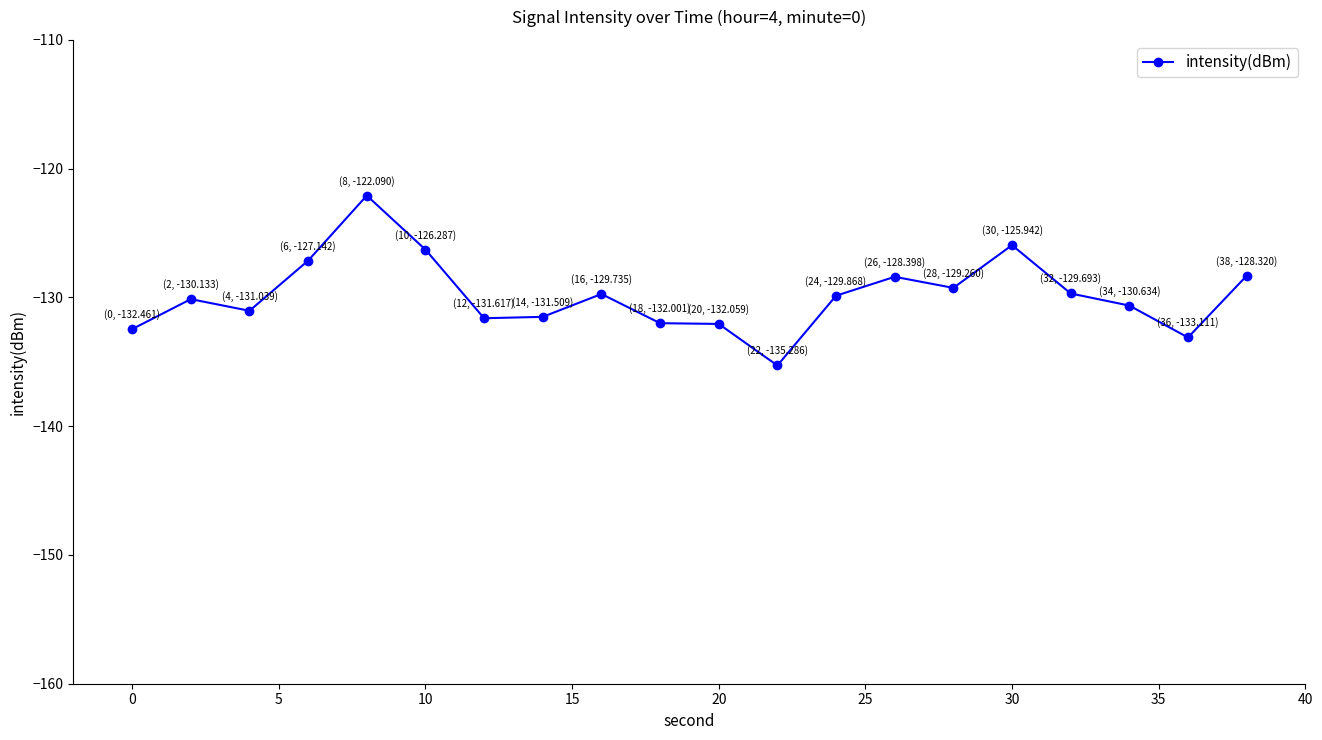

What is the value of the 5th point from the left?

-122.1